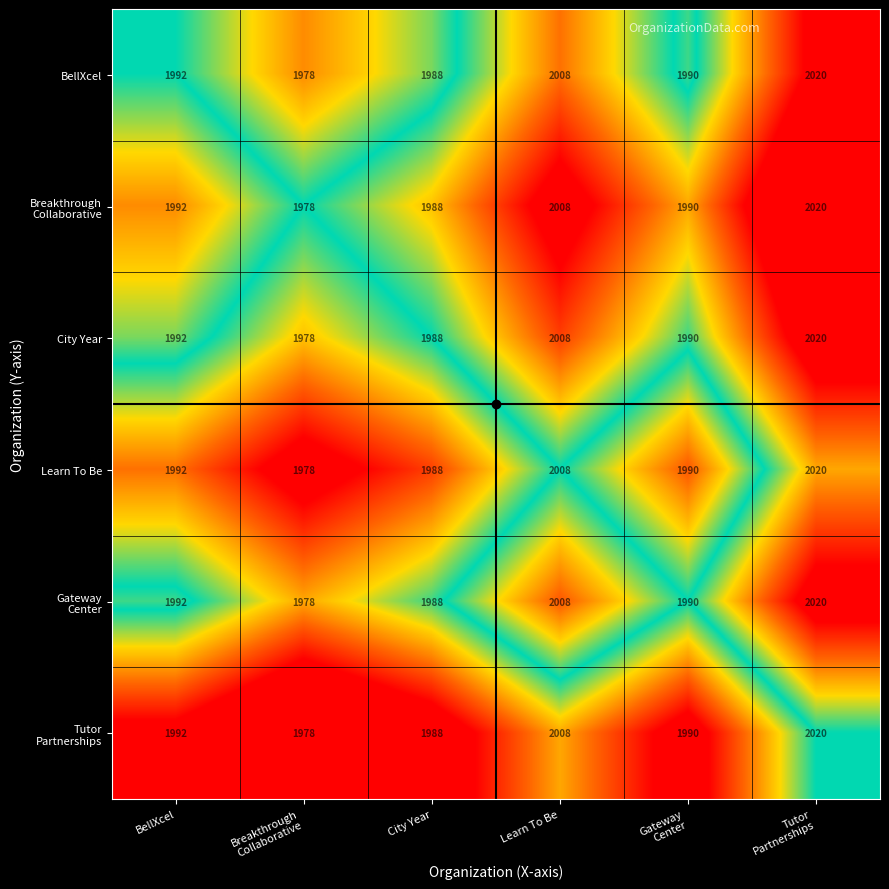

What is the difference between the maximum and minimum values in the City Year series?

42